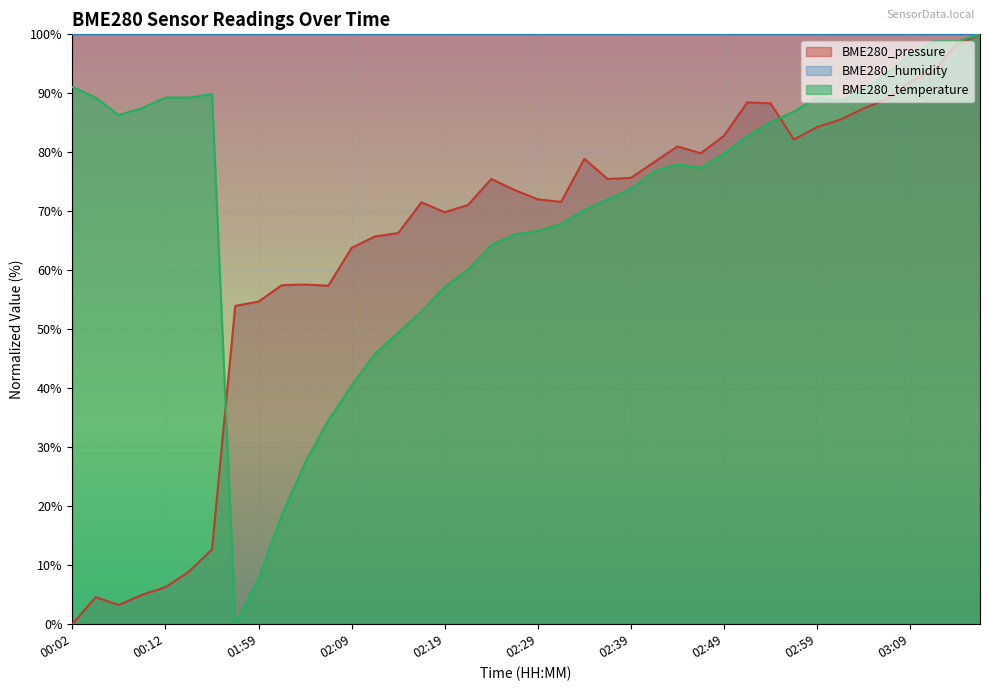

Where is the first local minimum for BME280_temperature?

00:07